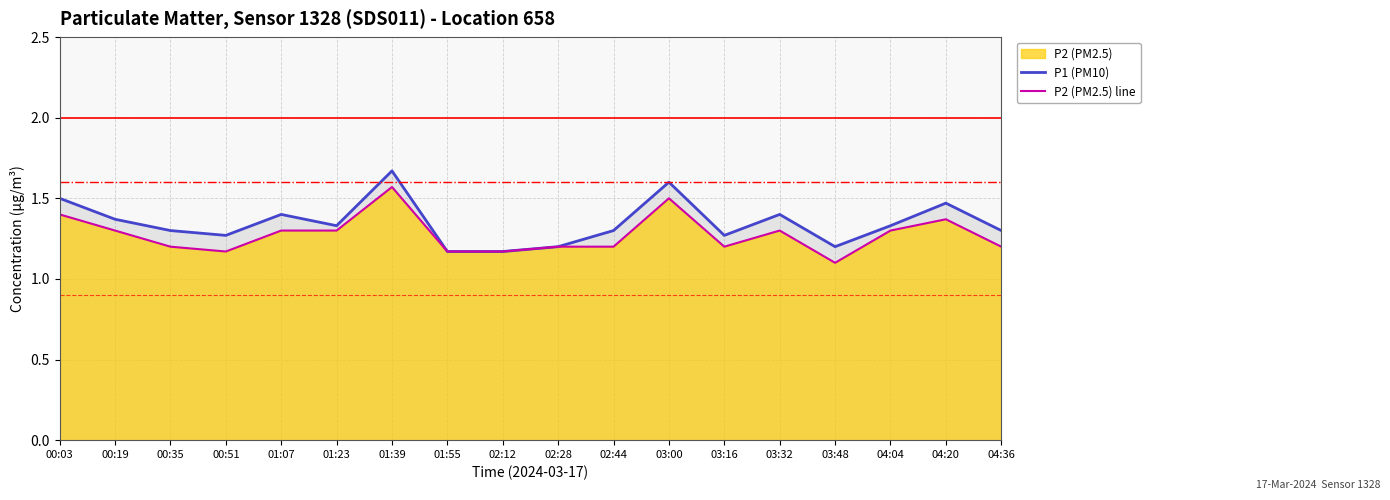

True or false: P1 (PM10) and P2 (PM2.5) line cross at least once.

False